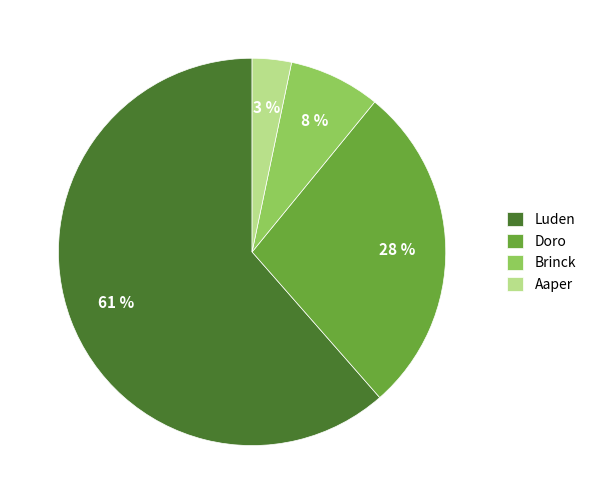

The Doro slice represents 28% of the pie. True or false?

True